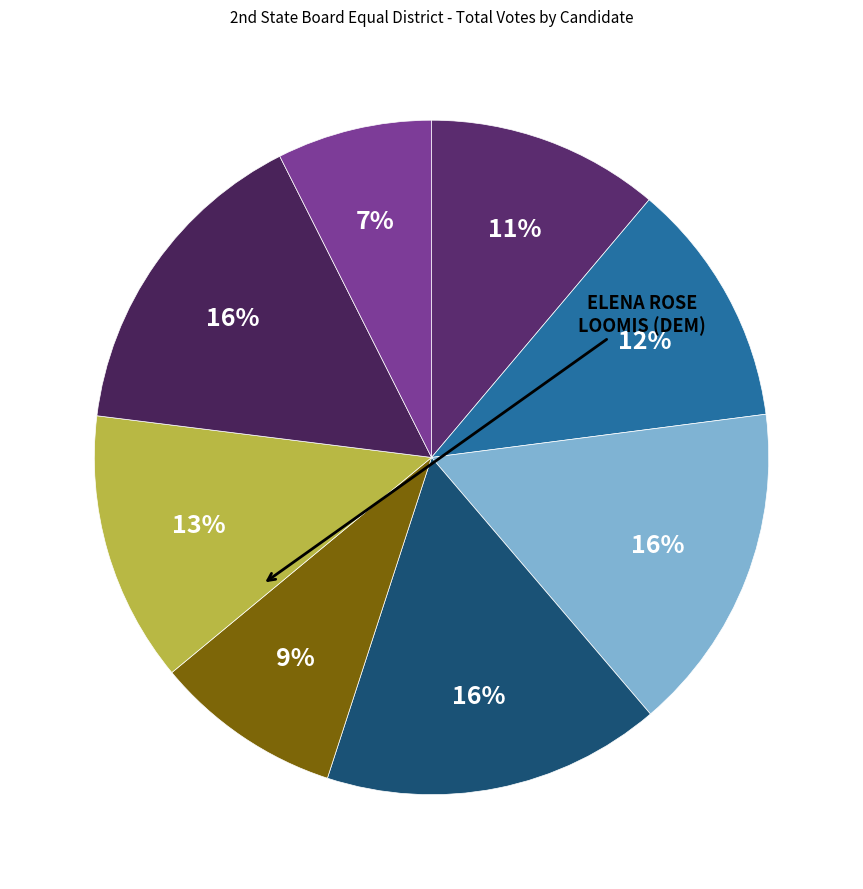

Rank the categories by value from highest to lowest.

ELENA ROSE LOOMIS (DEM), ALAN HAFFA (DEM), JAN KNIPPERS BLACK (DEM), TIMOTHY BARRETT (DEM), GEORGE T. RILEY (DEM), JOSEPH SALVATORE ALIOTTI (DEM), GARY KARNES (DEM), WILLIAM A. BOOSMAN (DEM)